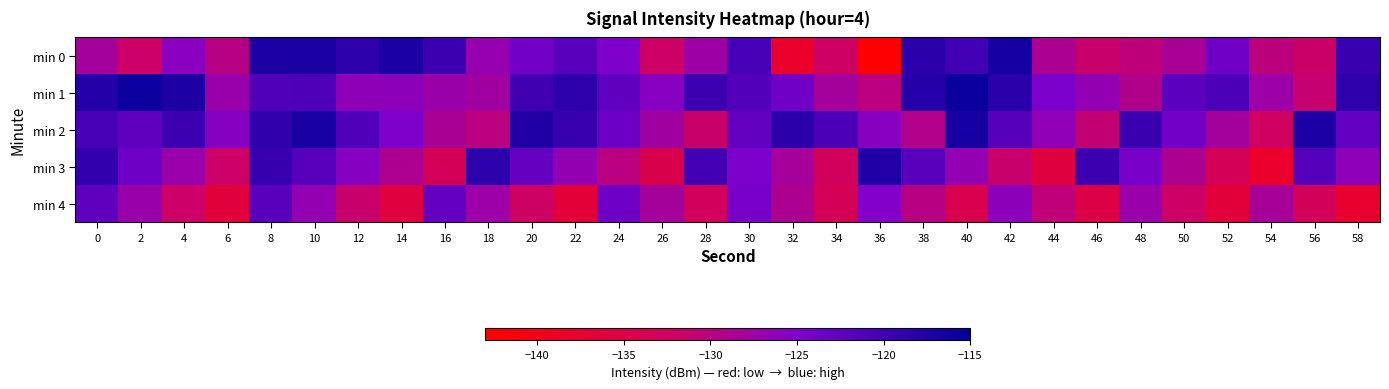

Reading left to right, list all the values displayed in this chart.

min 0: 0=-128.0	2=-131.8	4=-125.8	6=-129.7	8=-117.3	10=-117.1	12=-118.4	14=-117.1	16=-119.7	18=-126.9	20=-123.8	22=-121.9	24=-124.8	26=-131.9	28=-127.5	30=-120.5	32=-138.3	34=-132.0	36=-142.8	38=-118.2	40=-120.1	42=-116.7	44=-128.9	46=-131.3	48=-130.5	50=-128.5	52=-123.7	54=-130.2	56=-131.7	58=-119.5
min 1: 0=-117.8	2=-116.0	4=-117.2	6=-127.1	8=-121.3	10=-121.1	12=-126.2	14=-126.0	16=-127.4	18=-127.9	20=-120.0	22=-118.5	24=-122.3	26=-125.6	28=-119.8	30=-121.4	32=-123.7	34=-128.2	36=-130.1	38=-117.9	40=-115.8	42=-118.3	44=-124.5	46=-126.7	48=-129.3	50=-122.1	52=-120.8	54=-127.4	56=-131.2	58=-118.6
min 2: 0=-120.5	2=-122.3	4=-119.8	6=-125.4	8=-118.7	10=-116.9	12=-121.3	14=-124.8	16=-128.6	18=-130.2	20=-117.5	22=-119.2	24=-123.4	26=-127.8	28=-131.5	30=-122.6	32=-118.3	34=-120.9	36=-125.7	38=-129.4	40=-116.8	42=-121.6	44=-126.3	46=-130.8	48=-119.5	50=-123.9	52=-128.1	54=-132.4	56=-117.2	58=-122.7
min 3: 0=-118.9	2=-123.5	4=-127.2	6=-131.8	8=-119.3	10=-121.7	12=-125.4	14=-129.1	16=-133.6	18=-118.4	20=-122.8	22=-126.5	24=-130.2	26=-134.7	28=-120.1	30=-124.6	32=-128.3	34=-132.9	36=-117.6	38=-122.0	40=-126.7	42=-131.4	44=-136.1	46=-119.8	48=-124.3	50=-128.9	52=-133.6	54=-138.3	56=-121.5	58=-126.2
min 4: 0=-122.4	2=-127.1	4=-131.8	6=-136.5	8=-121.9	10=-126.6	12=-131.3	14=-136.0	16=-122.7	18=-127.4	20=-132.1	22=-136.8	24=-123.5	26=-128.2	28=-132.9	30=-124.3	32=-129.0	34=-133.7	36=-125.1	38=-129.8	40=-134.5	42=-126.0	44=-130.7	46=-135.4	48=-127.2	50=-131.9	52=-136.6	54=-128.4	56=-133.1	58=-137.8